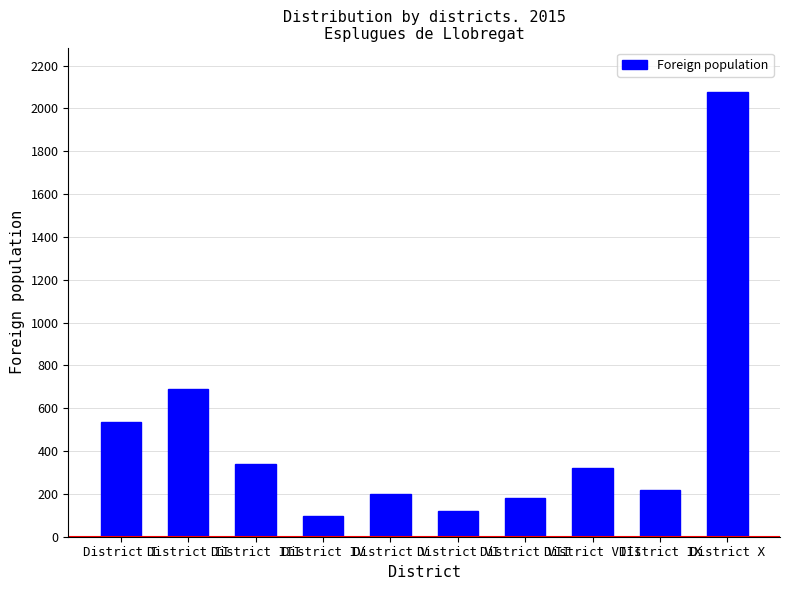

What position from the left is District I?

1